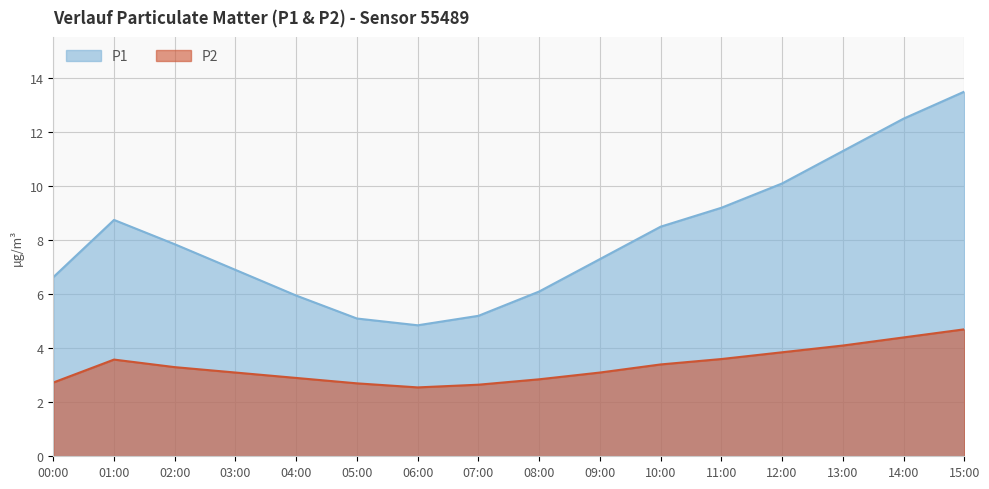

At how many categories does at least one series exceed 11?

3